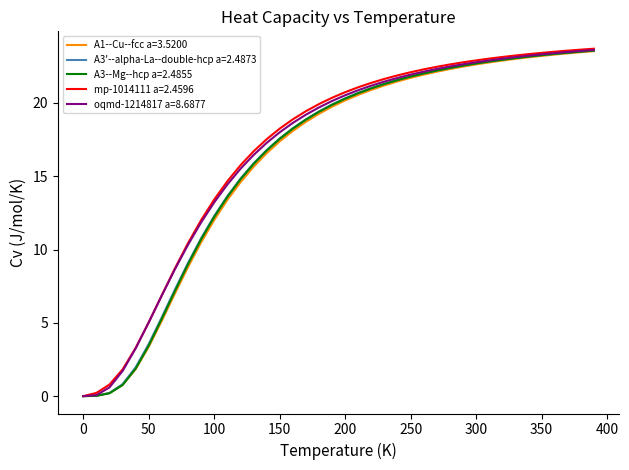

What is the maximum value shown in the chart?

23.7